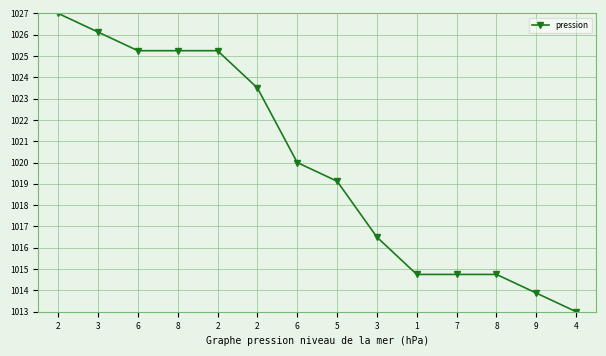

Reading left to right, extract all data points from this chart.

1027.0	1026.1	1025.2	1025.2	1025.2	1023.5	1020.0	1019.1	1016.5	1014.7	1014.7	1014.7	1013.9	1013.0